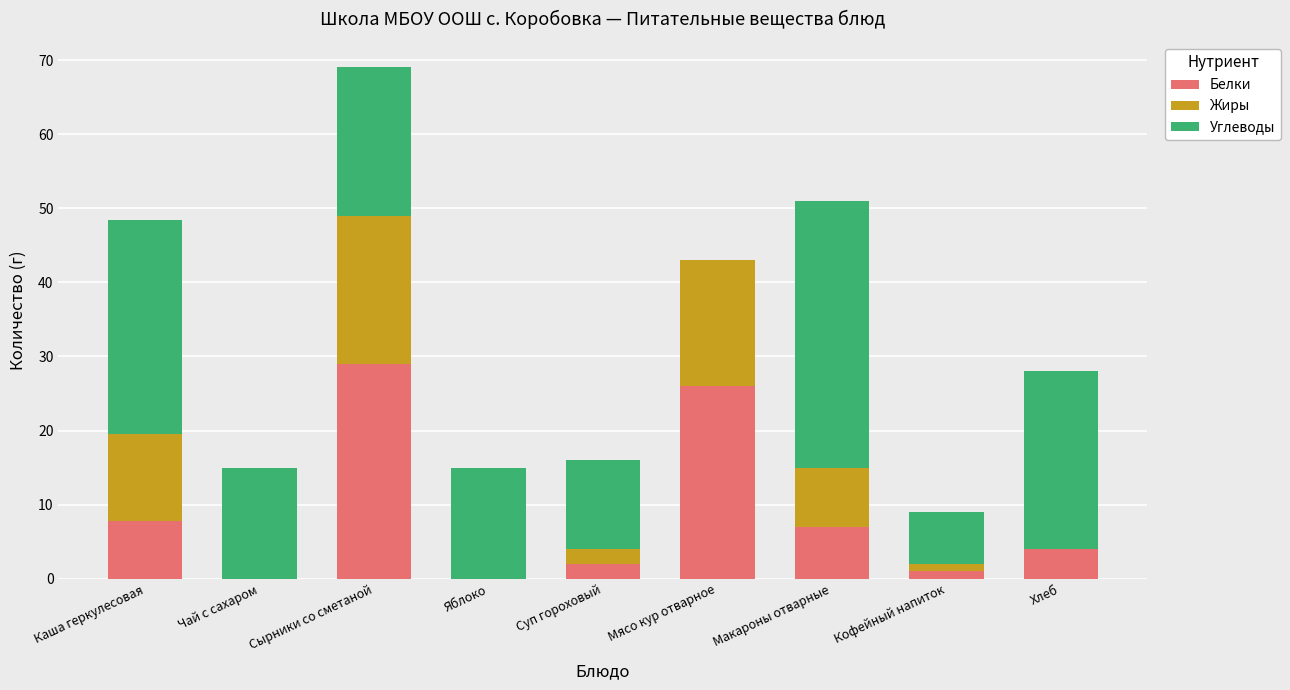

How many distinct data groups are displayed?

3